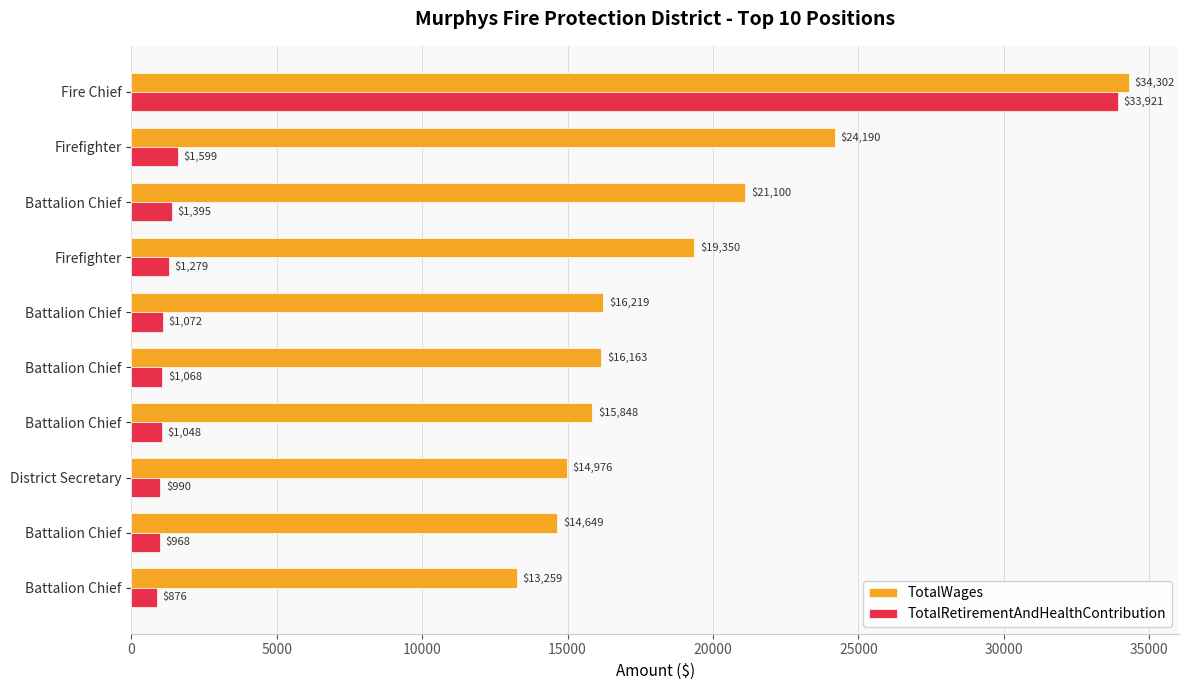

How many series are shown in this chart?

2